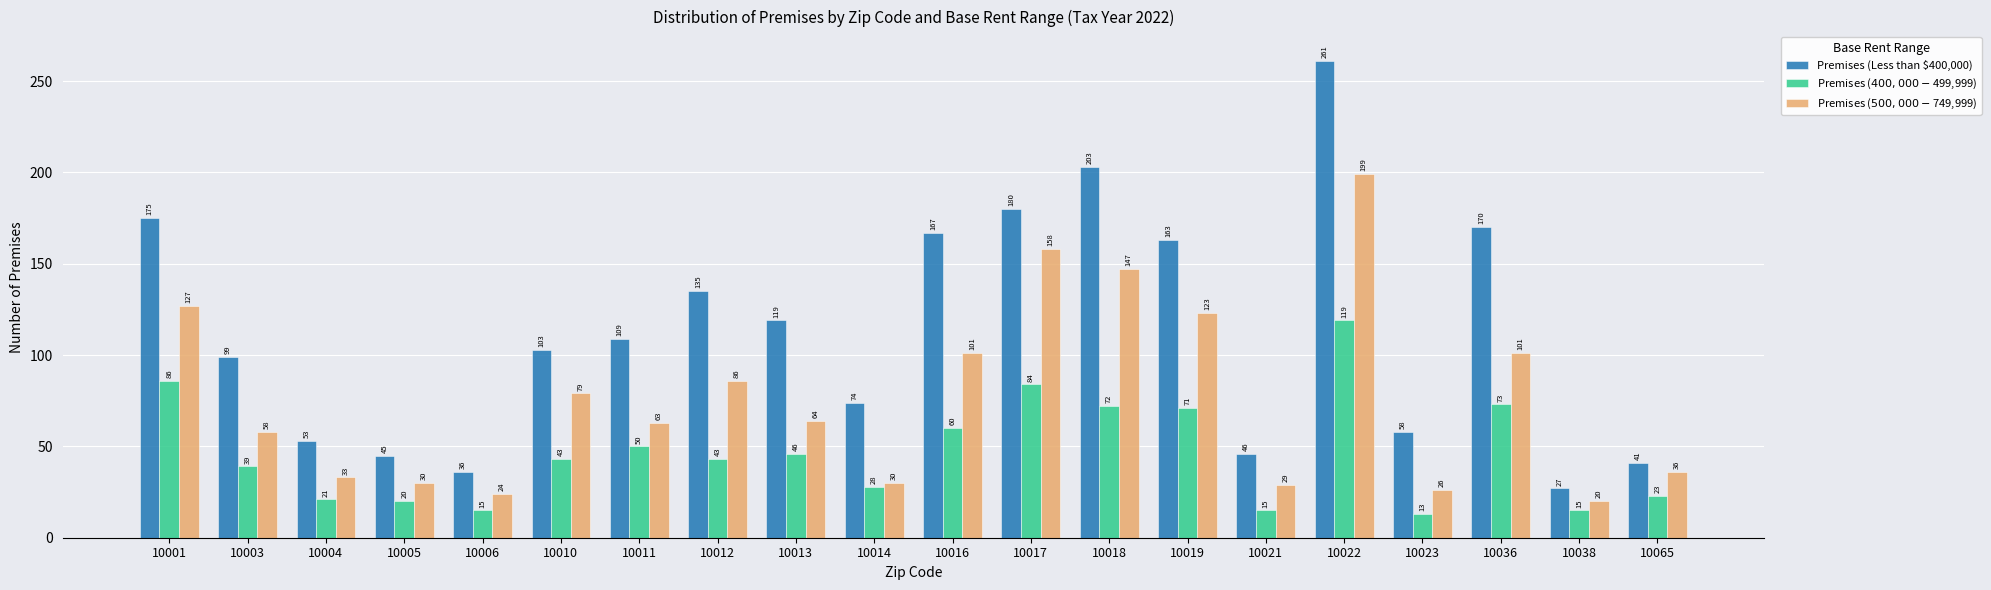

What is the spread (max minus min) of values at 10011?

59